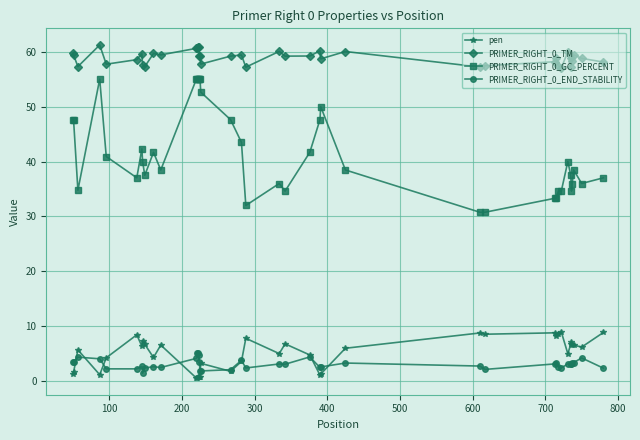

What is the difference between the second highest and minimum values in the PRIMER_RIGHT_0_END_STABILITY series?

3.7